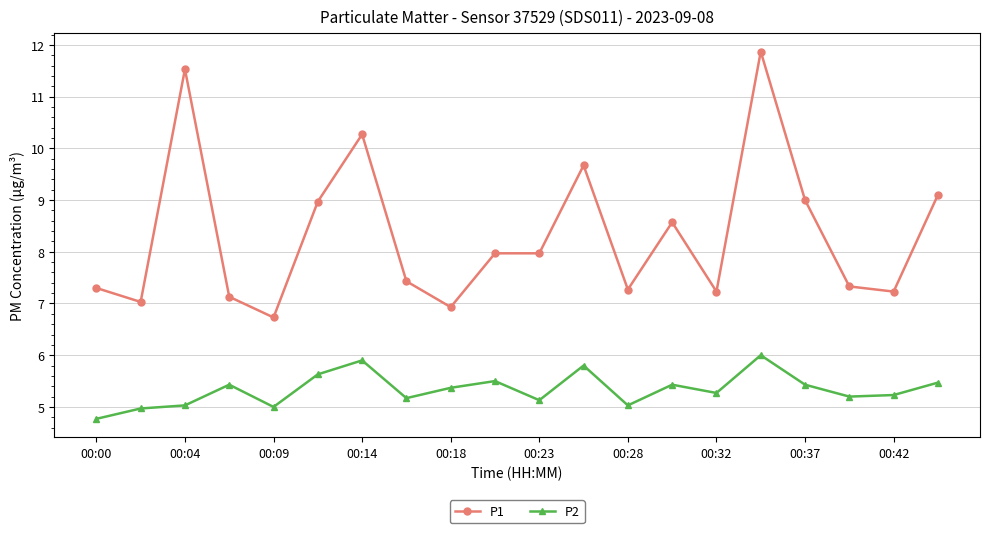

What are all the series names shown in the legend?

P1, P2